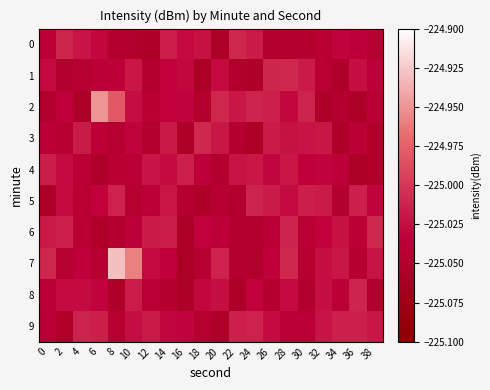

At 30, list the series in order from largest to smallest.

2, 5, 1, 3, 4, 9, 6, 7, 0, 8